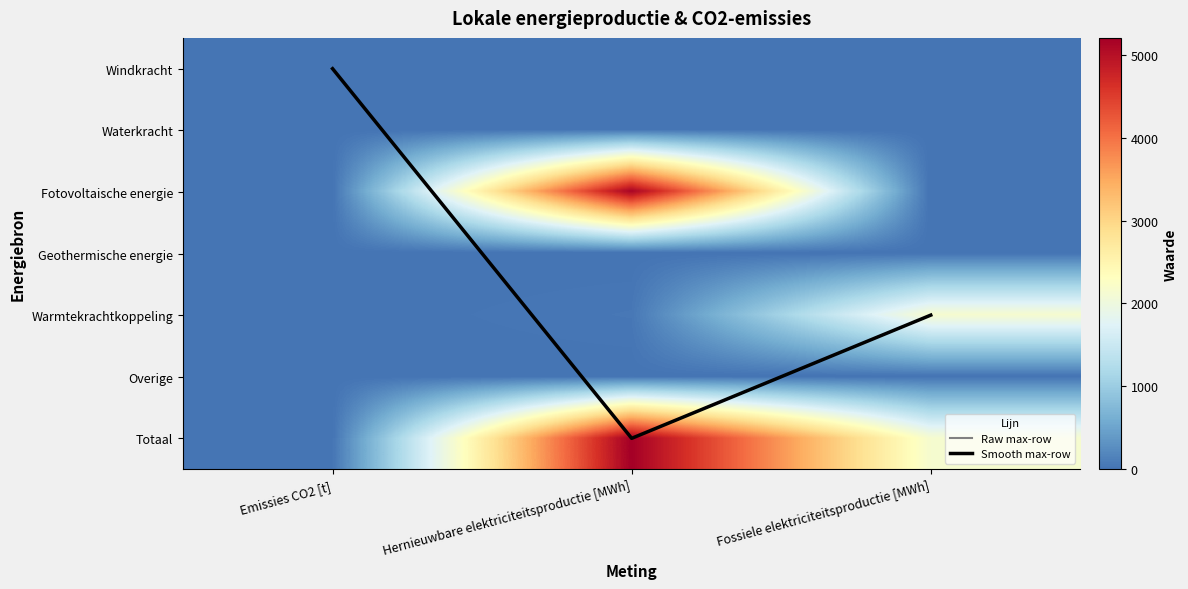

True or false: Overige has a value of 0.0 at Emissies CO2 [t].

True